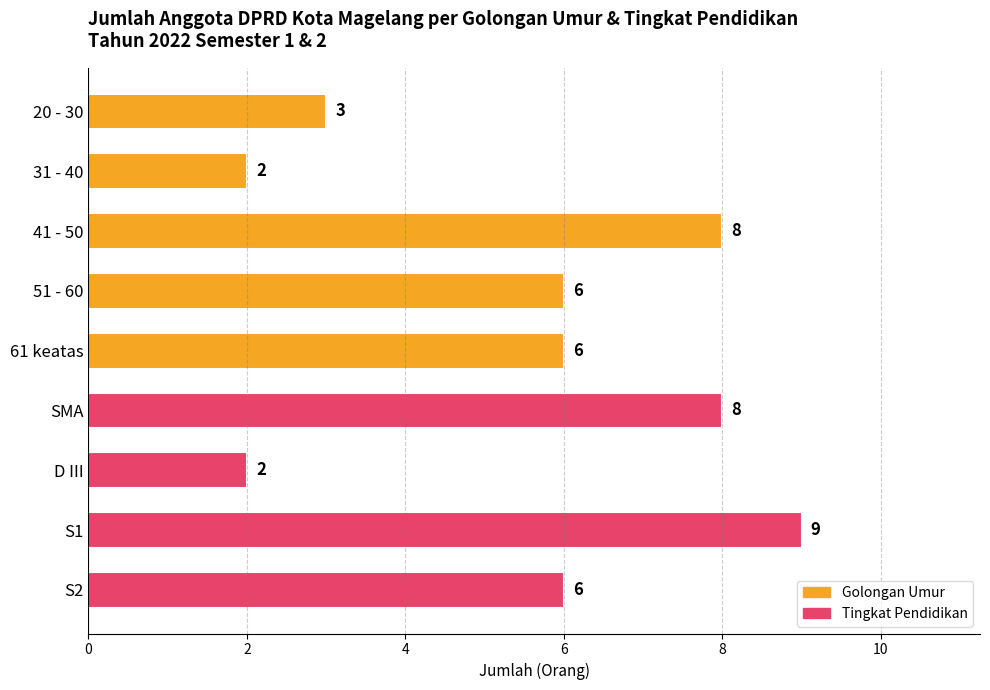

What is the ratio of the value at 31 - 40 to the value at D III?

1.0